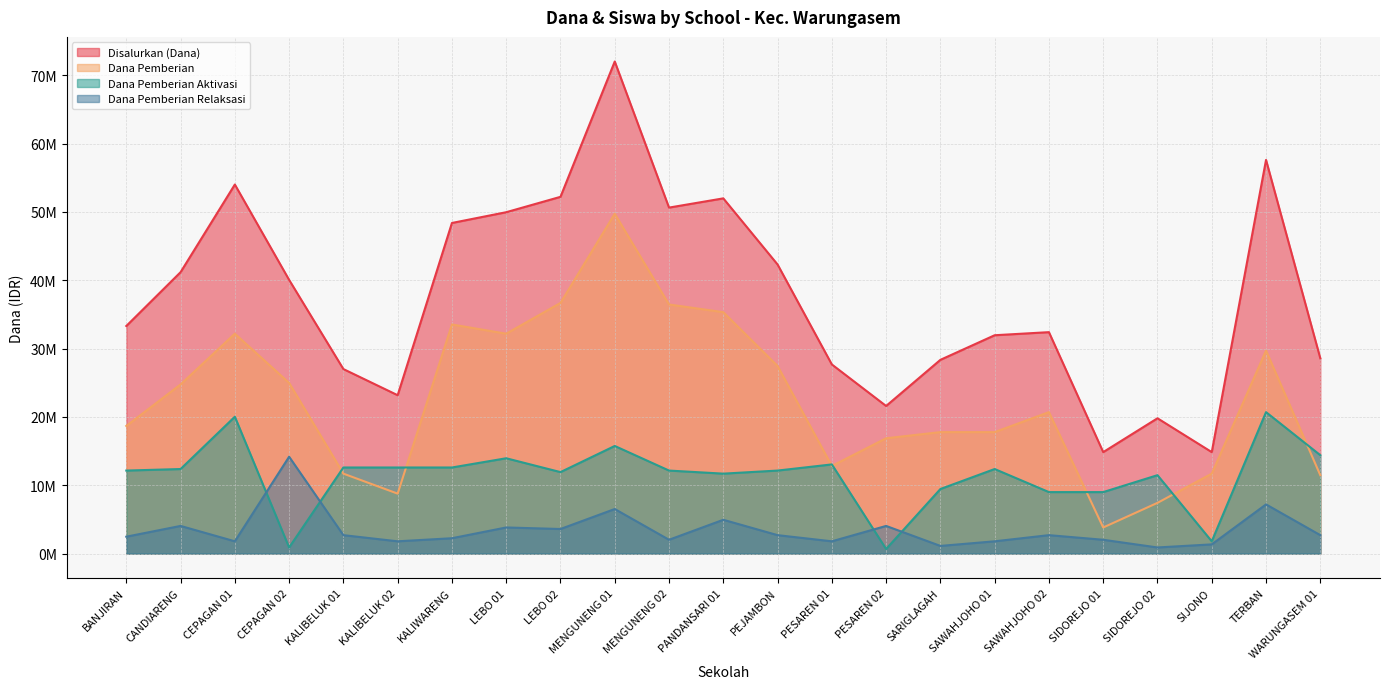

Between LEBO 02 and MENGUNENG 01, which series saw the biggest shift?

Disalurkan (Dana)